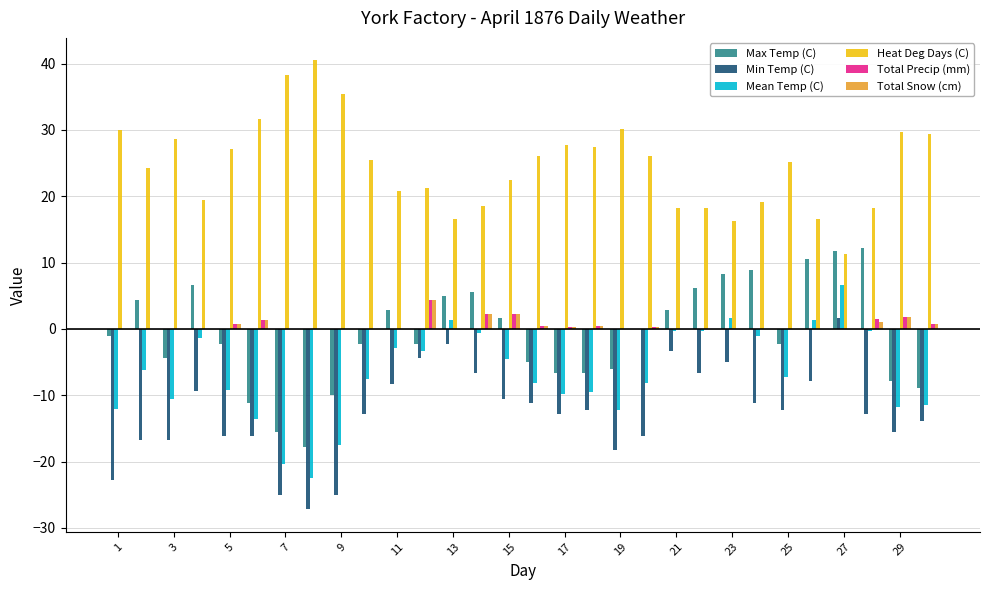

What is the sum of all Min Temp (C) values?

-377.2